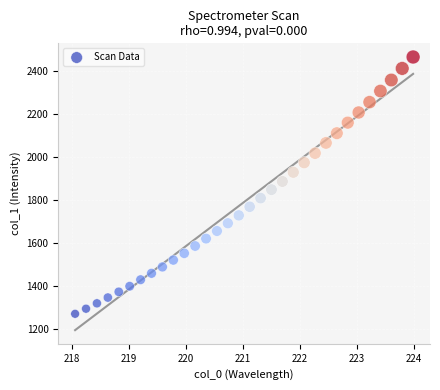

What is the range of Y values (max minus min)?

1193.1